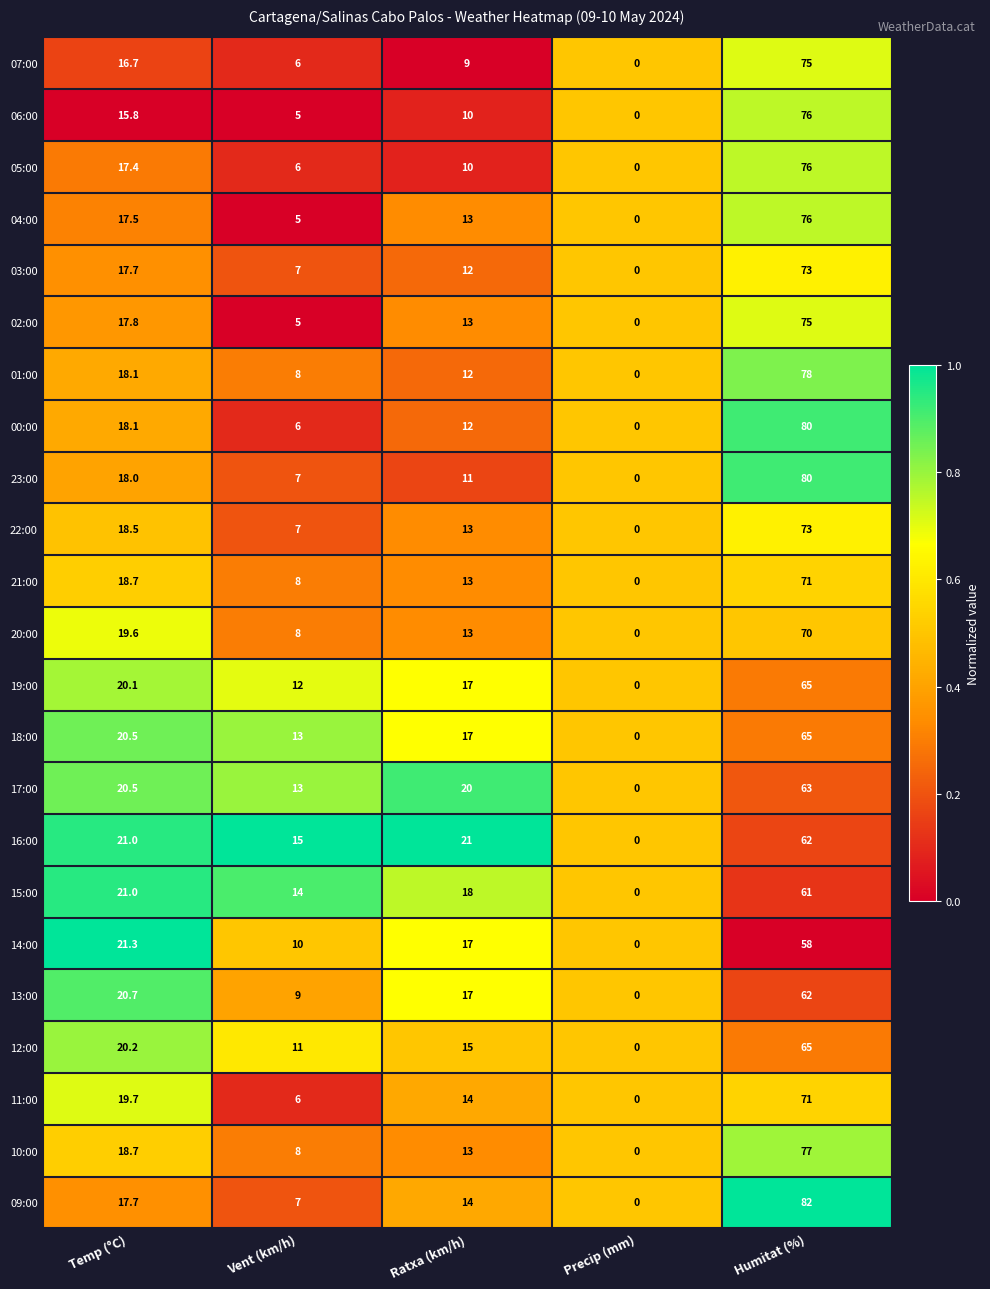

Where is 13:00 nearest to the value 31?

Temp (°C)